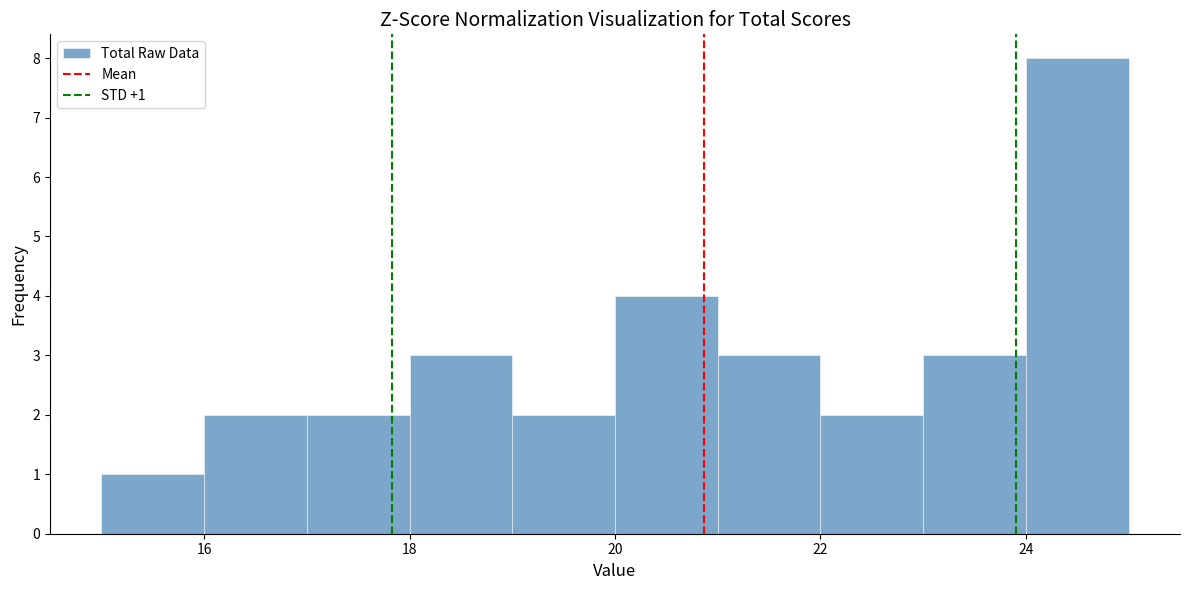

Which range on the x-axis has the tallest bar?

24 to 25